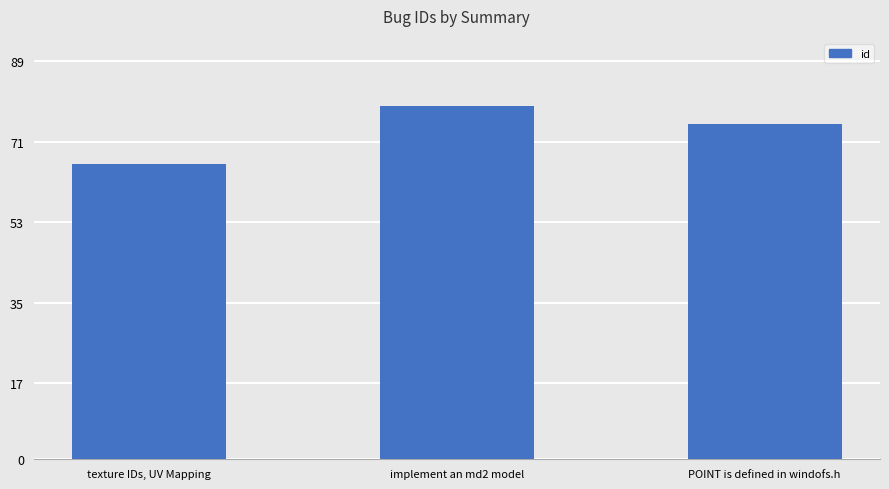

What is the minimum value shown in the chart?

66